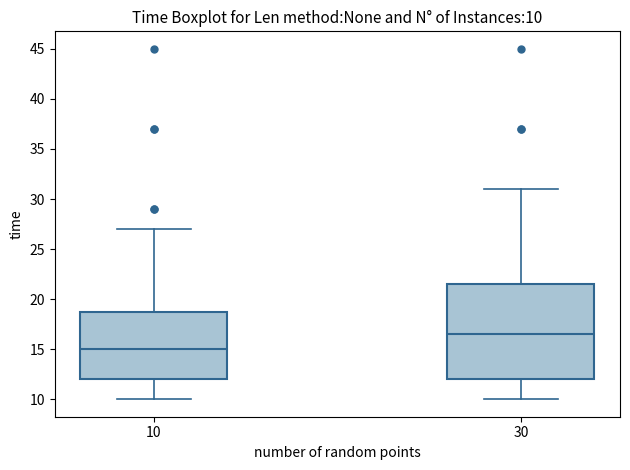

Which box has the lowest median line?

10